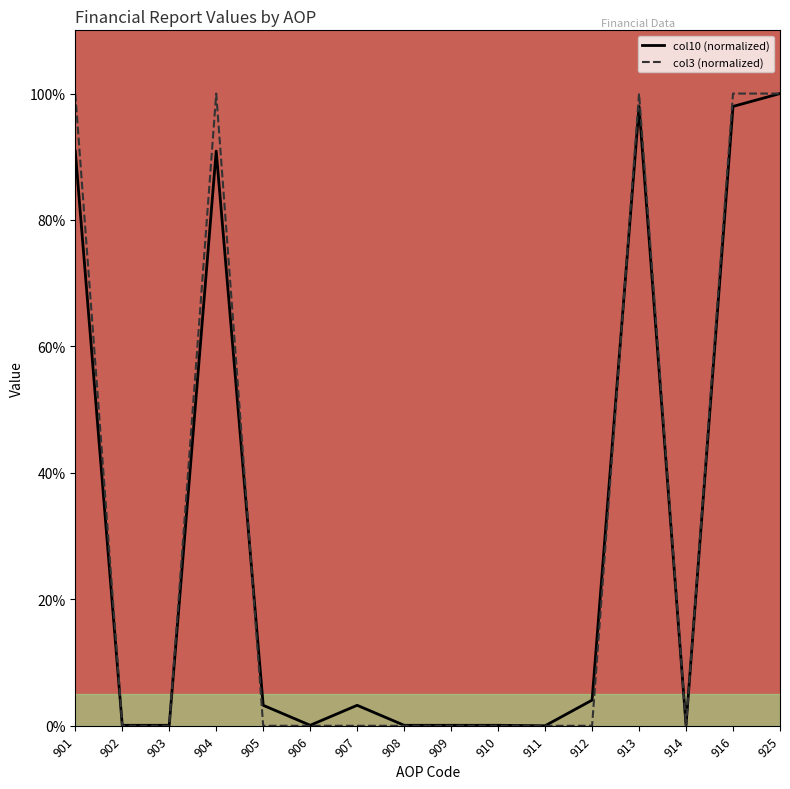

At which label does col10 (normalized) reach its minimum?

911